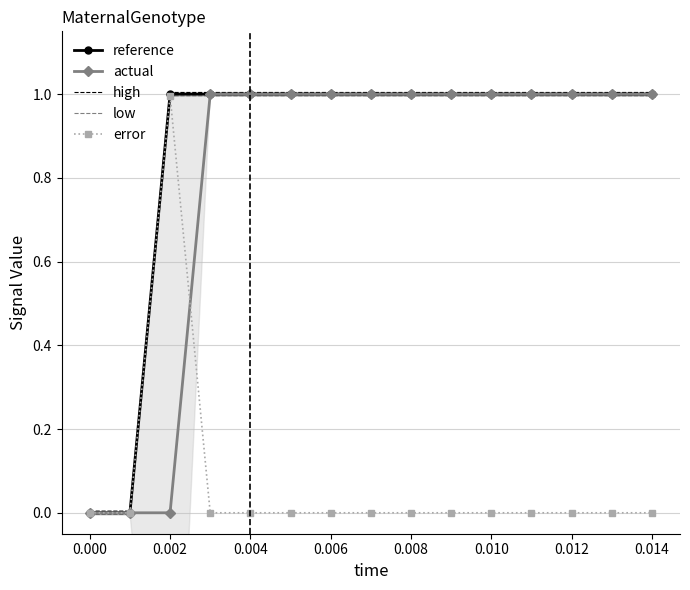

What is the maximum value for error?

1.0